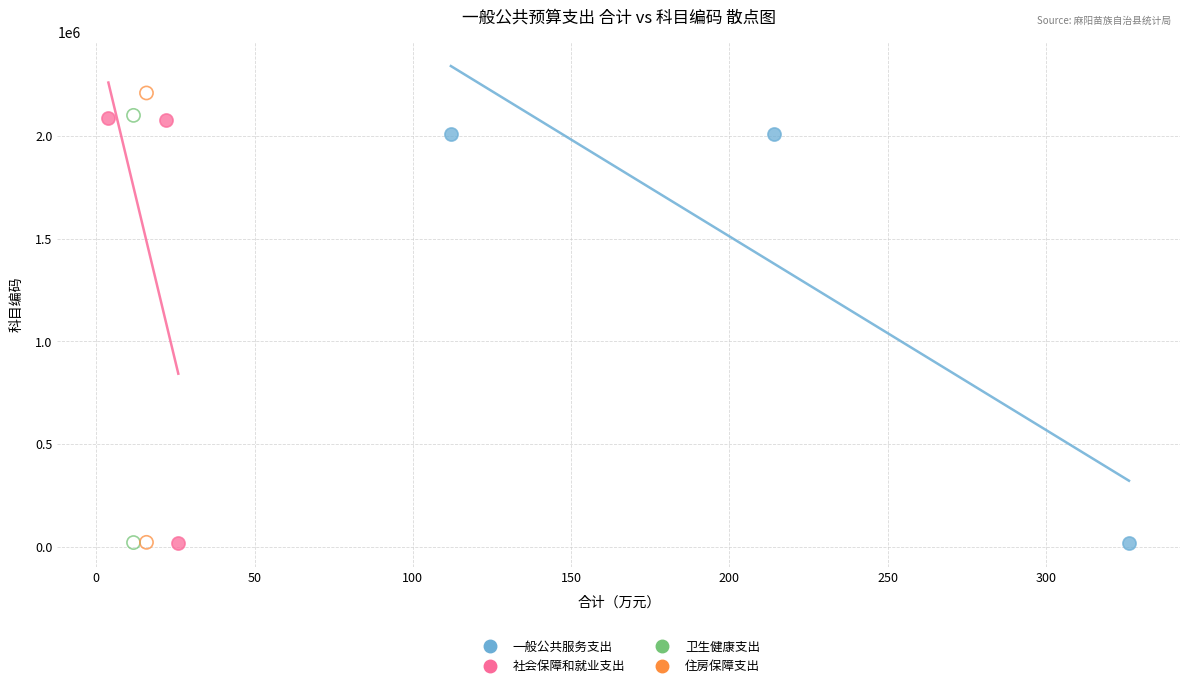

What are all the series names shown in the legend?

一般公共服务支出, 社会保障和就业支出, 卫生健康支出, 住房保障支出